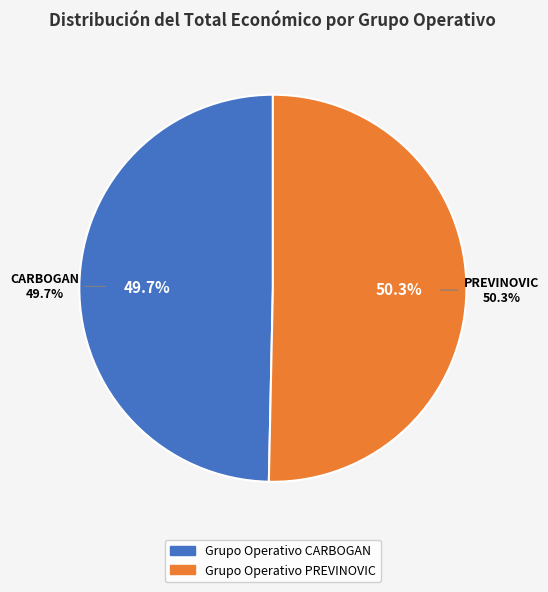

To the nearest percent, what is the combined percentage of Grupo Operativo PREVINOVIC and Grupo Operativo CARBOGAN?

100%